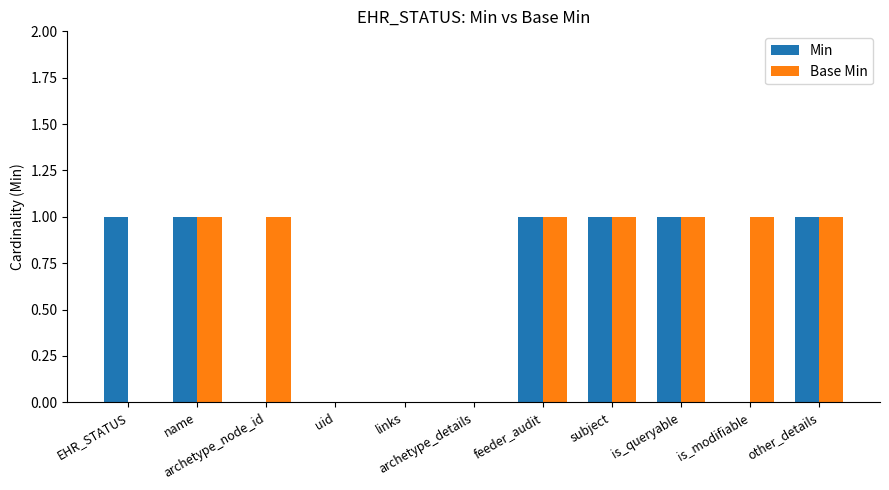

Which series has the largest total across all categories?

Base Min